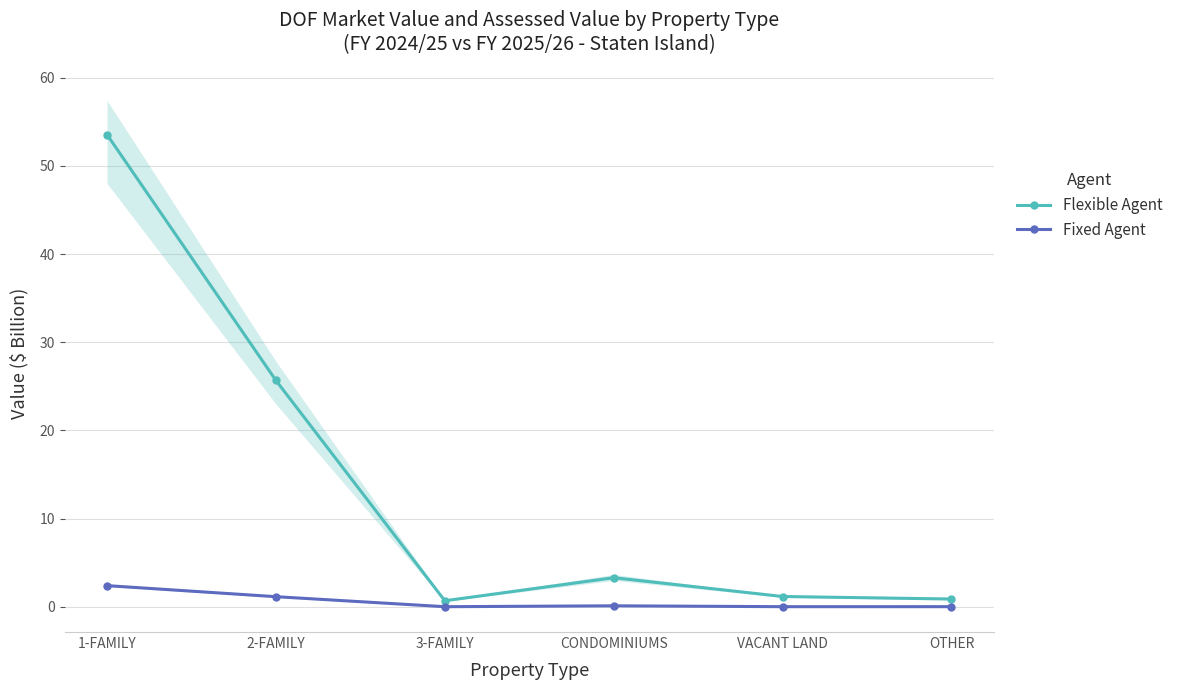

Which series has the widest spread of values?

Flexible Agent